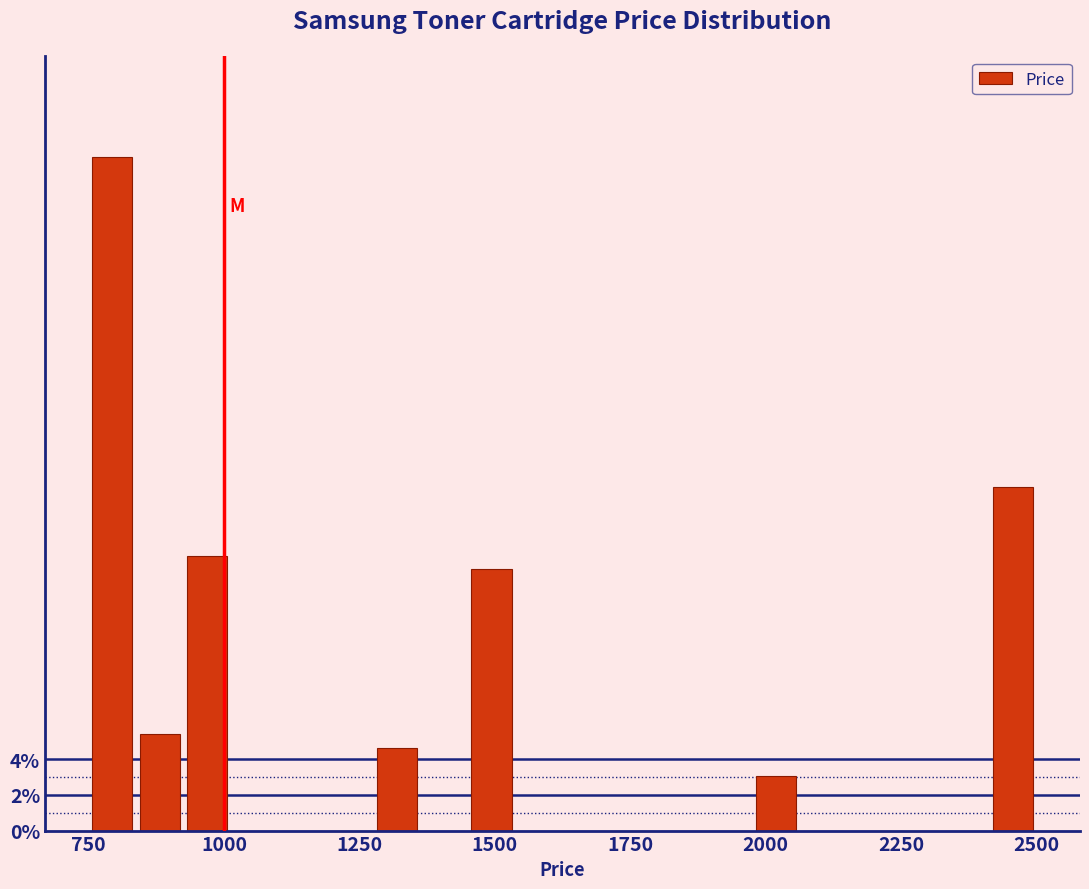

Around what value on the x-axis is the tallest bar? Give the approximate position of its centre, as read against the axis.

800